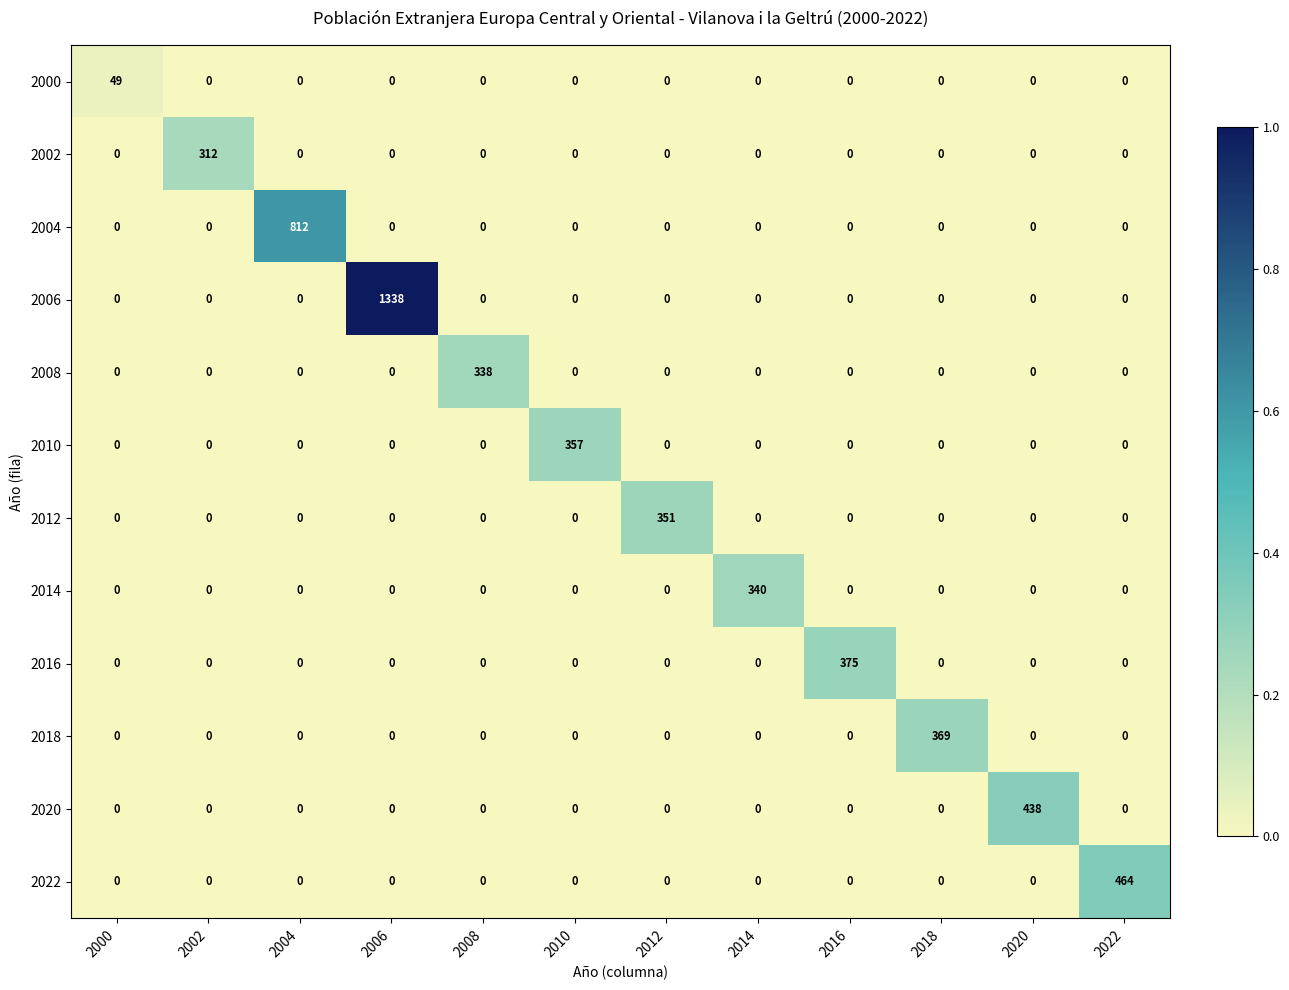

At how many categories does at least one series exceed 0?

12